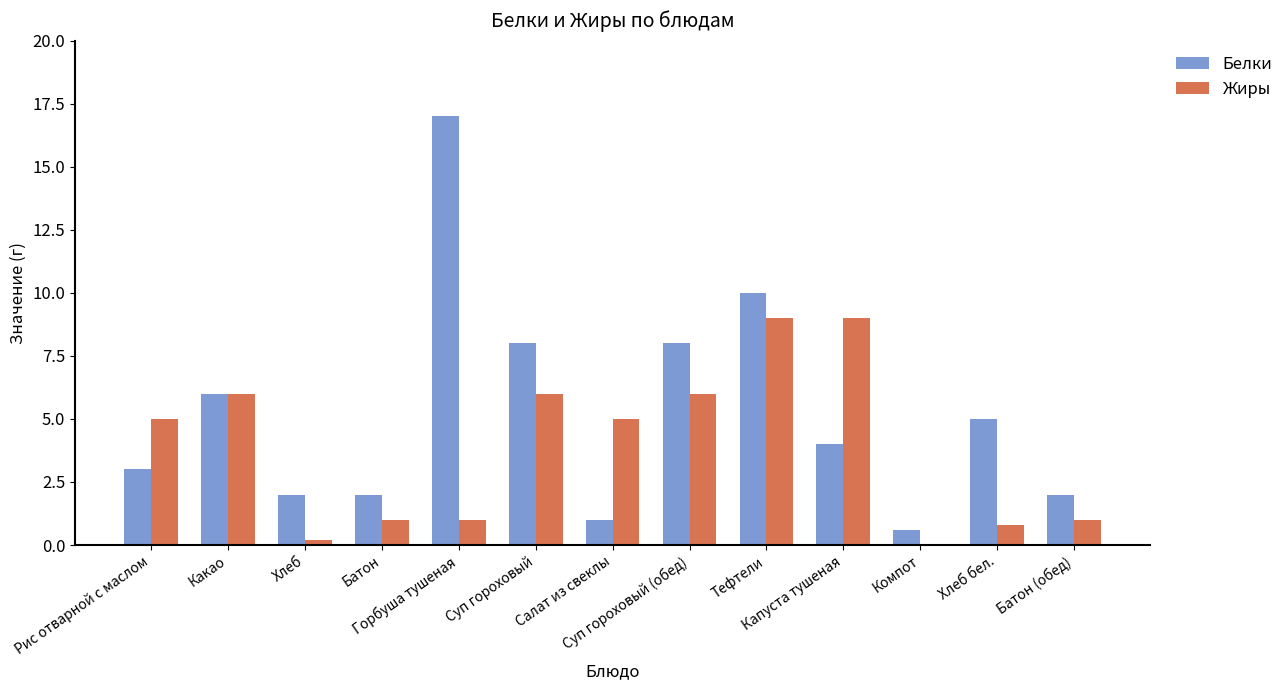

What is the greatest value displayed?

17.0